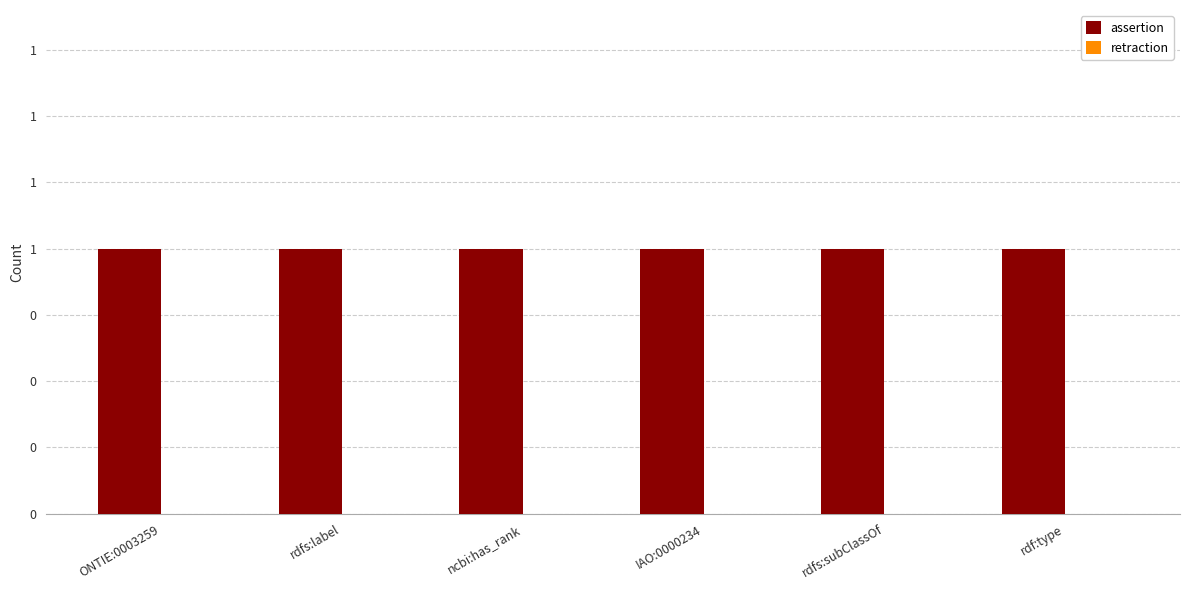

Rank the series by their average value, from highest to lowest.

assertion, retraction